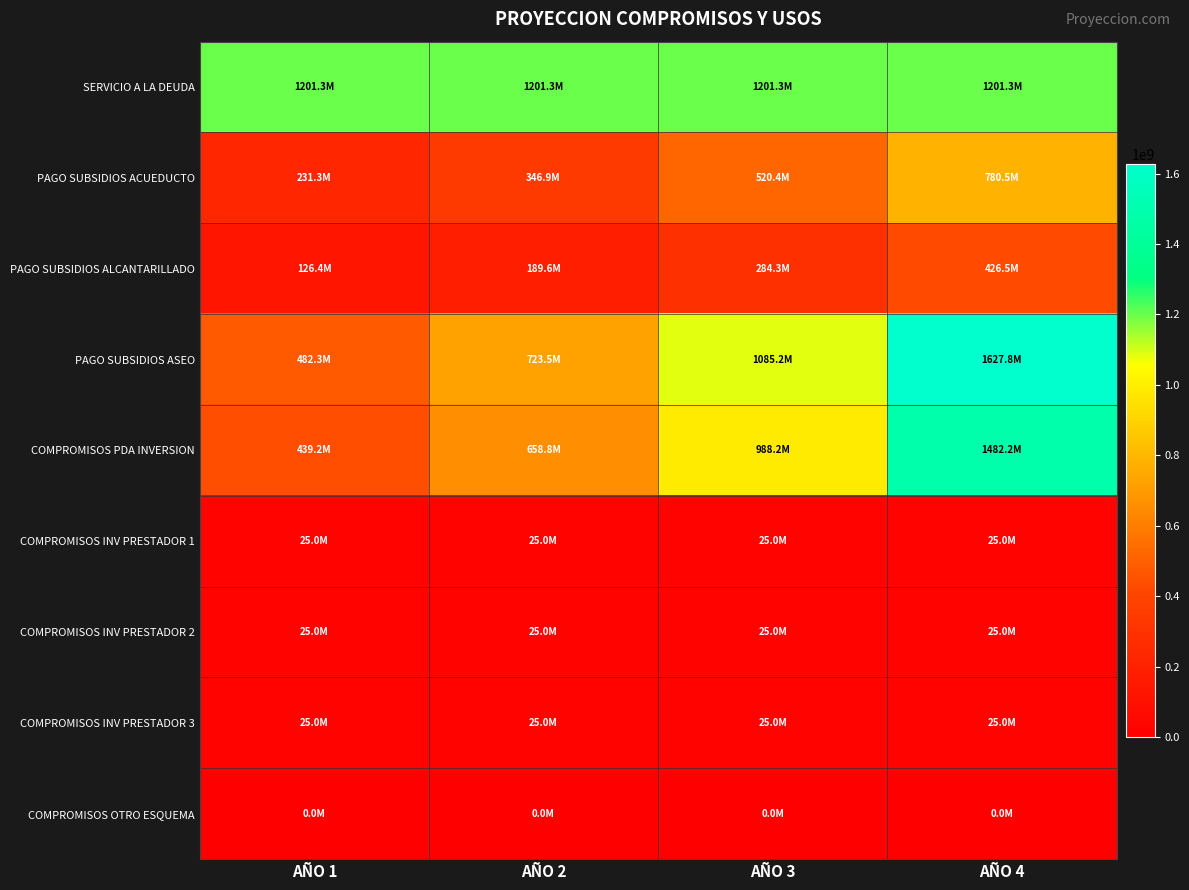

Reading left to right, what are all the values shown in this chart?

SERVICIO A LA DEUDA: AÑO 1=1201261613	AÑO 2=1201261613	AÑO 3=1201261613	AÑO 4=1201261130
PAGO SUBSIDIOS ACUEDUCTO: AÑO 1=231267927	AÑO 2=346901890	AÑO 3=520352835	AÑO 4=780529253
PAGO SUBSIDIOS ALCANTARILLADO: AÑO 1=126367387	AÑO 2=189551080	AÑO 3=284326620	AÑO 4=426489931
PAGO SUBSIDIOS ASEO: AÑO 1=482315881	AÑO 2=723473821	AÑO 3=1085210732	AÑO 4=1627816098
COMPROMISOS PDA INVERSION: AÑO 1=439183642	AÑO 2=658775463	AÑO 3=988163194	AÑO 4=1482244791
COMPROMISOS INV PRESTADOR 1: AÑO 1=25000000	AÑO 2=25000000	AÑO 3=25000000	AÑO 4=25000000
COMPROMISOS INV PRESTADOR 2: AÑO 1=25000000	AÑO 2=25000000	AÑO 3=25000000	AÑO 4=25000000
COMPROMISOS INV PRESTADOR 3: AÑO 1=25000000	AÑO 2=25000000	AÑO 3=25000000	AÑO 4=25000000
COMPROMISOS OTRO ESQUEMA: AÑO 1=0	AÑO 2=0	AÑO 3=0	AÑO 4=0